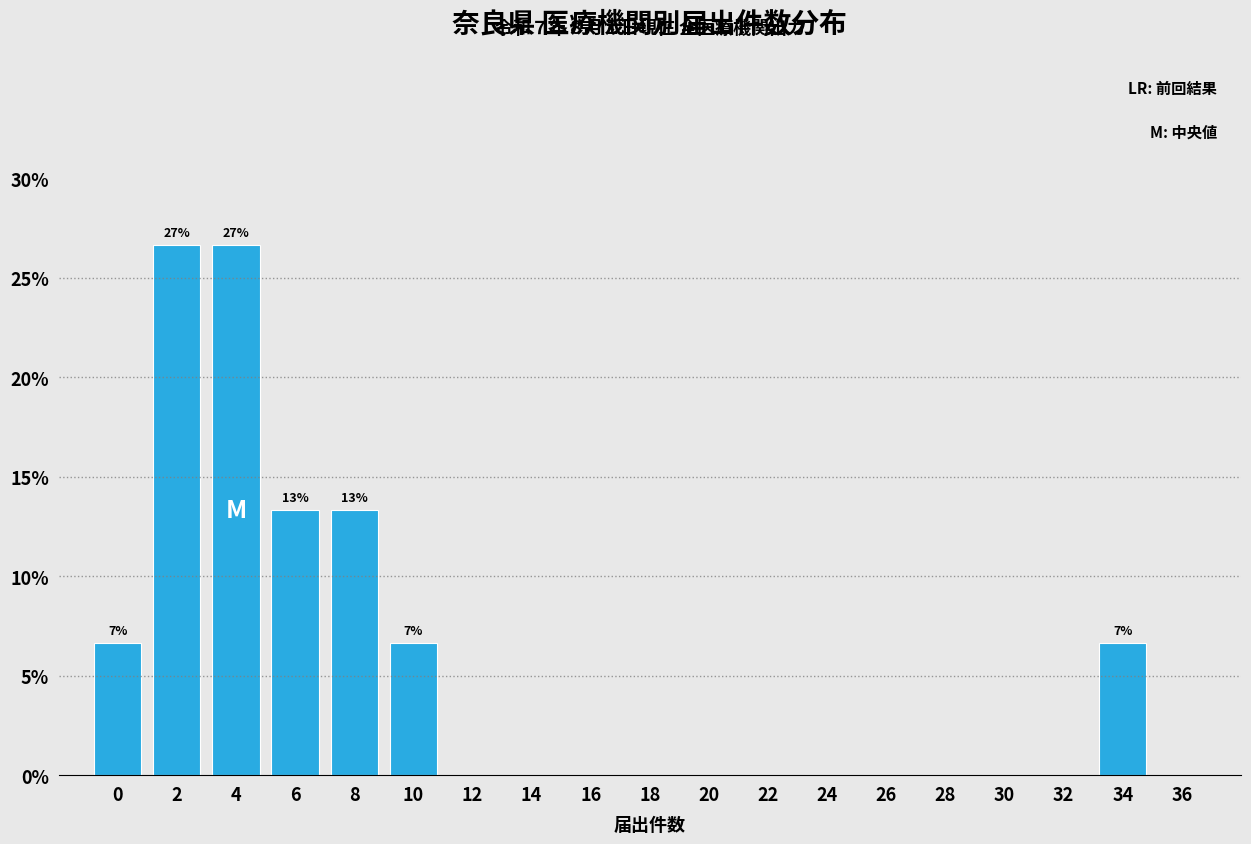

Reading right to left, what are all the values shown in this chart?

36=0.0	34=6.7	32=0.0	30=0.0	28=0.0	26=0.0	24=0.0	22=0.0	20=0.0	18=0.0	16=0.0	14=0.0	12=0.0	10=6.7	8=13.3	6=13.3	4=26.7	2=26.7	0=6.7